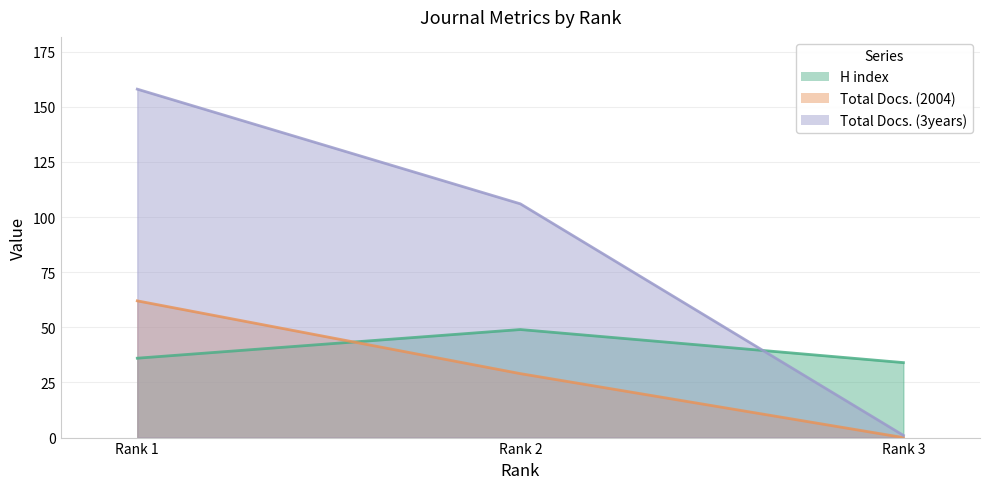

What is the average value of the Total Docs. (3years) (line) series?

88